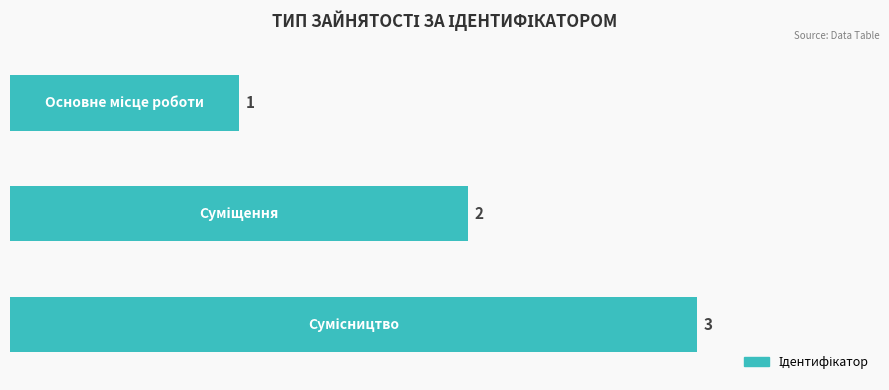

What is the value of the 2nd bar from the top?

2